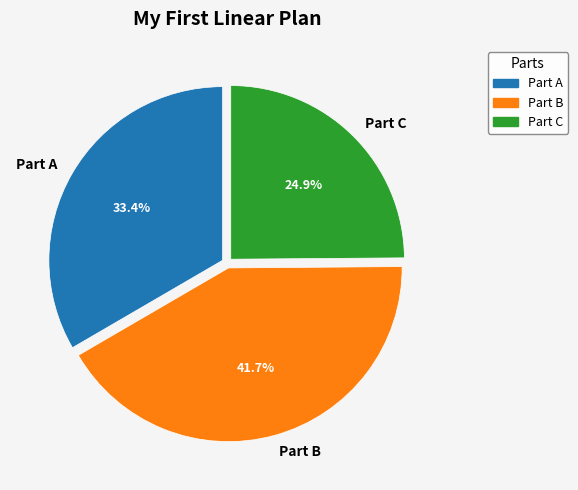

Which has a higher value, Part C or Part A?

Part A